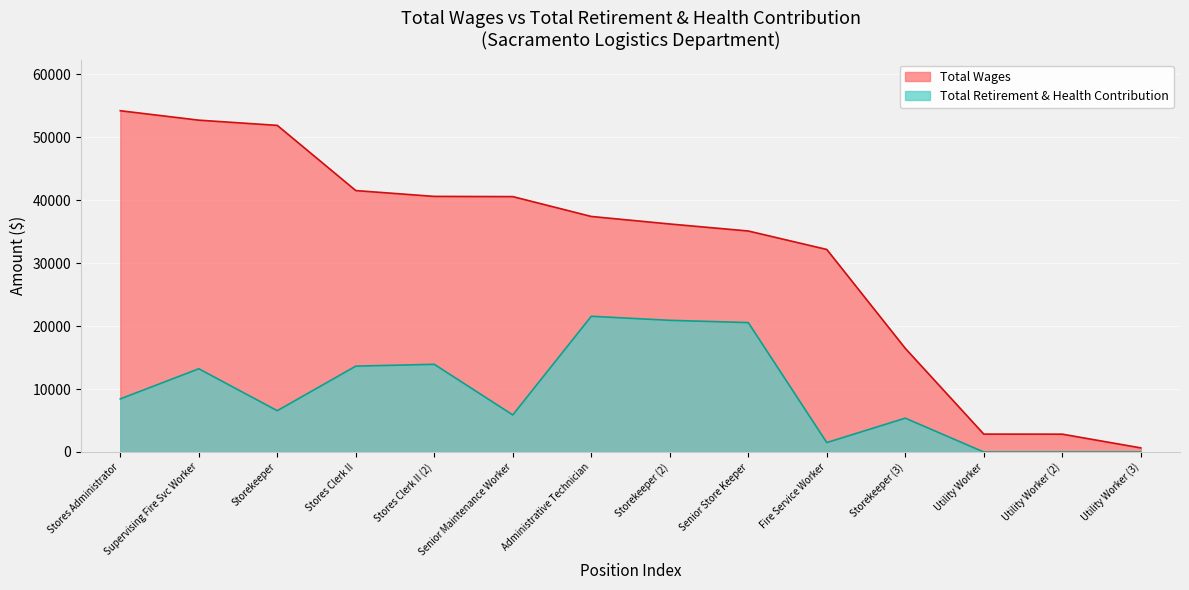

Reading right to left, list all the values displayed in this chart.

total_wages: 655	2835	2845	16465	32175	35107	36220	37415	40568	40602	41527	51883	52711	54211
total_retirement: 0	0	0	5376	1500	20555	20917	21557	5891	13928	13641	6561	13221	8434